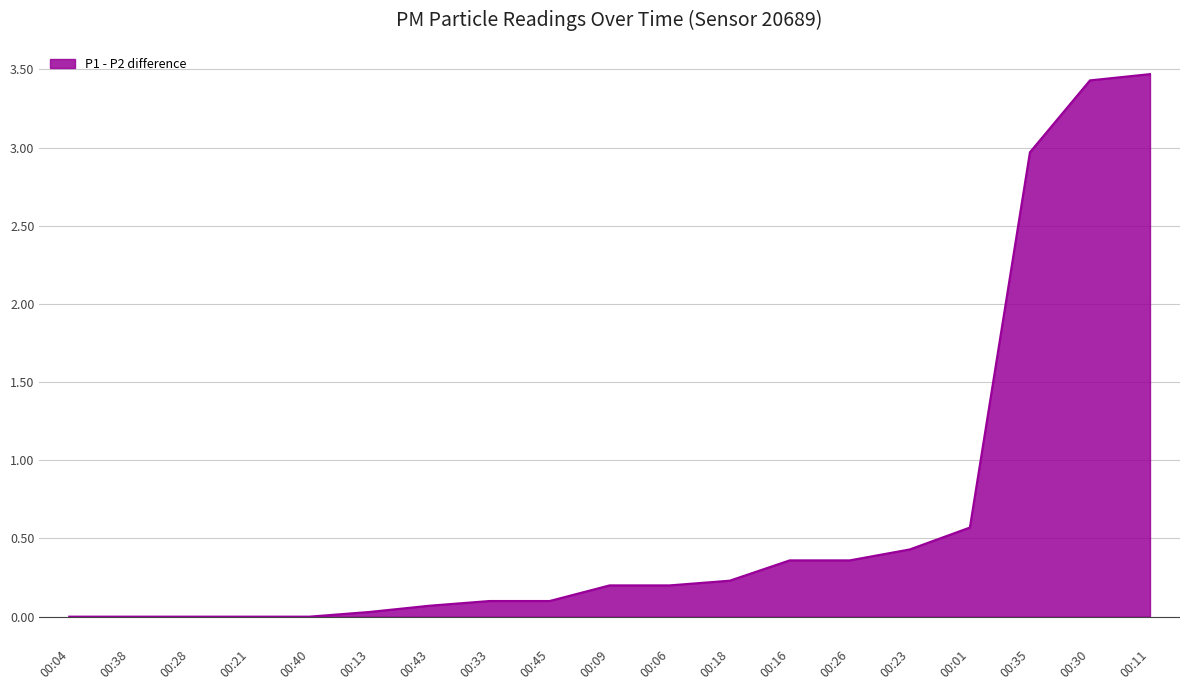

What is the greatest value displayed?

3.5